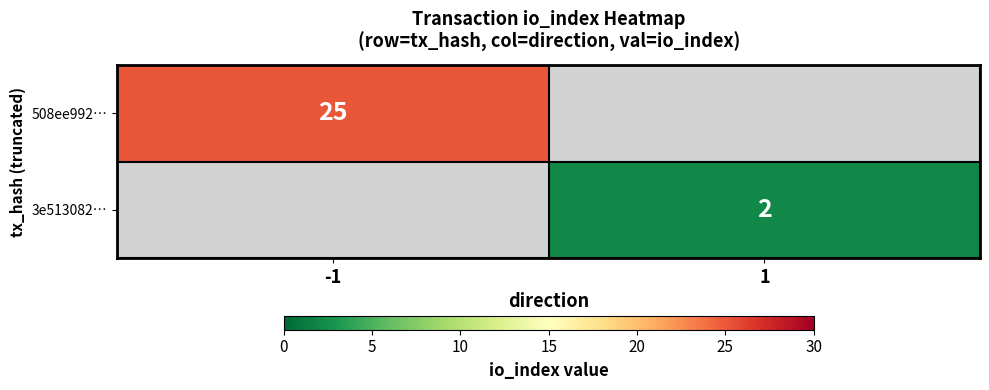

The 3e513082… series shows 2 at 1. True or false?

True